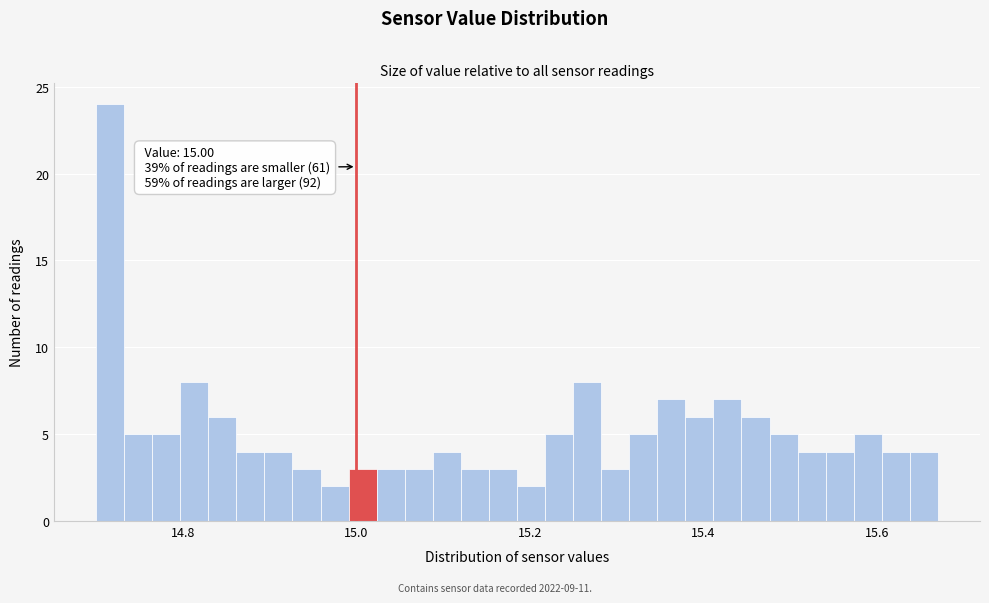

Read against the x-axis, roughly where is the centre of the tallest bar?

14.72